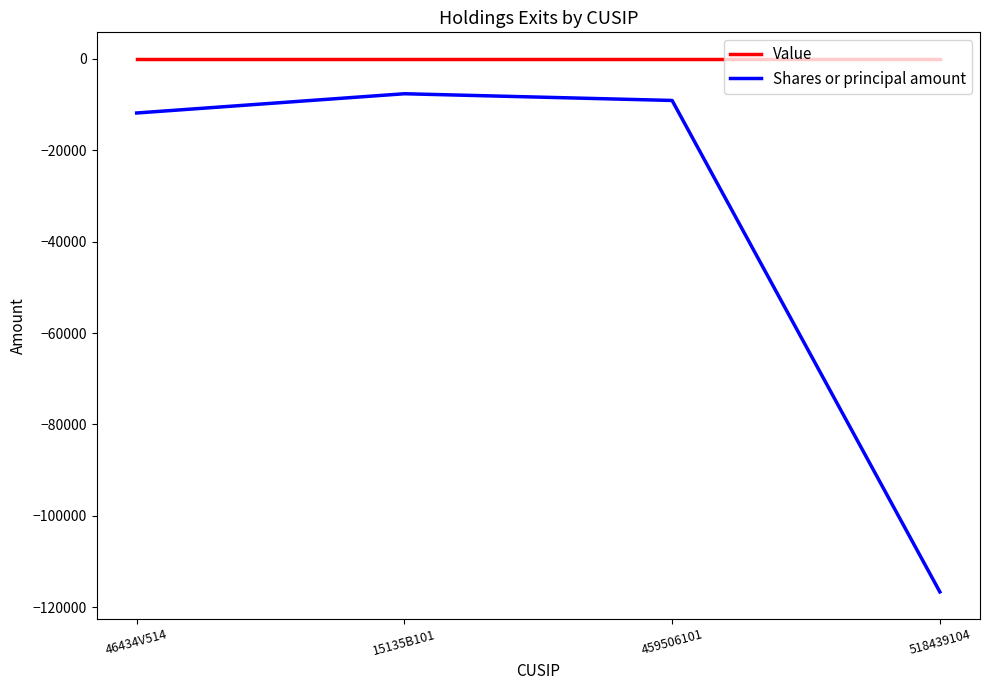

True or false: Shares or principal amount has more than 2 points higher than both neighbors.

False